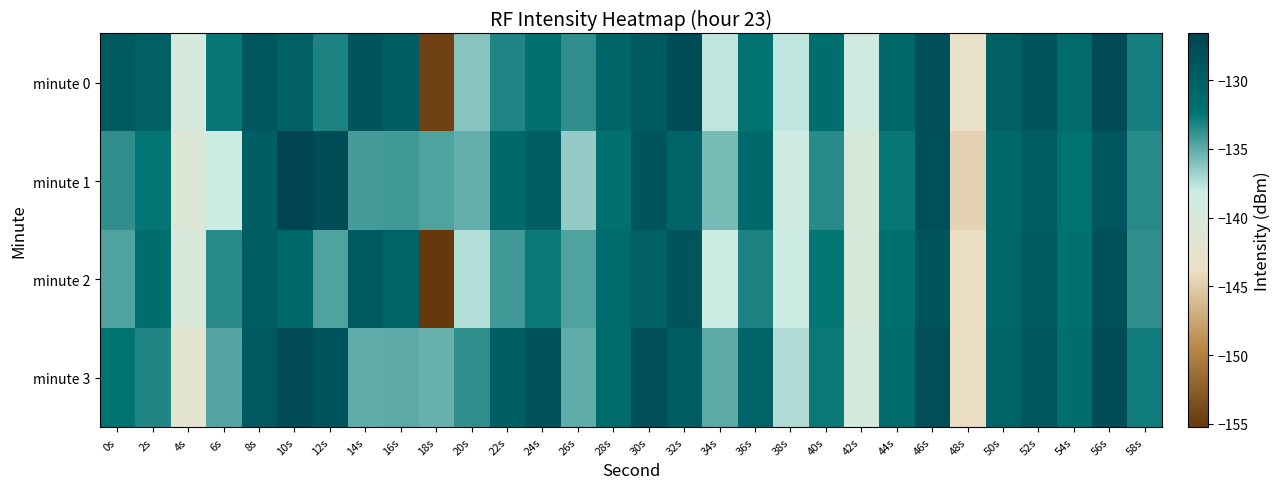

How many categories are shown in the chart?

30